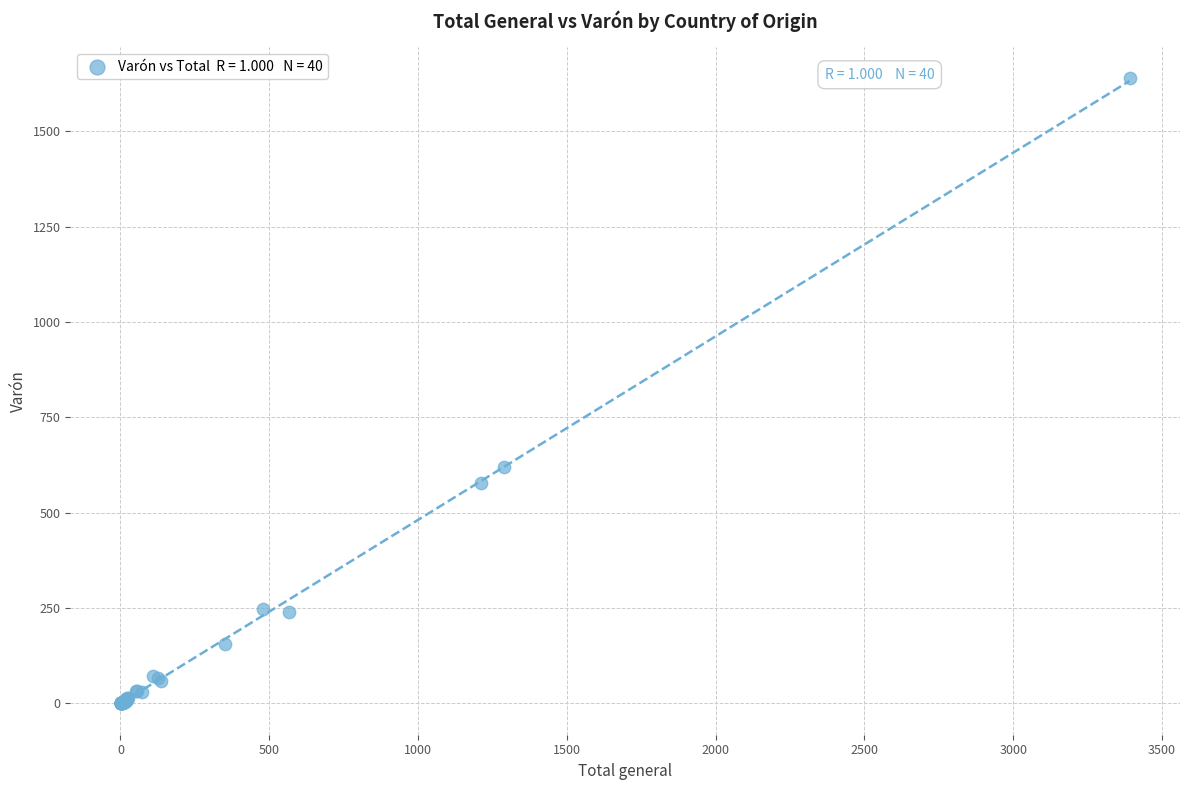

What Y value in the scatter plot is closest to 819?

619